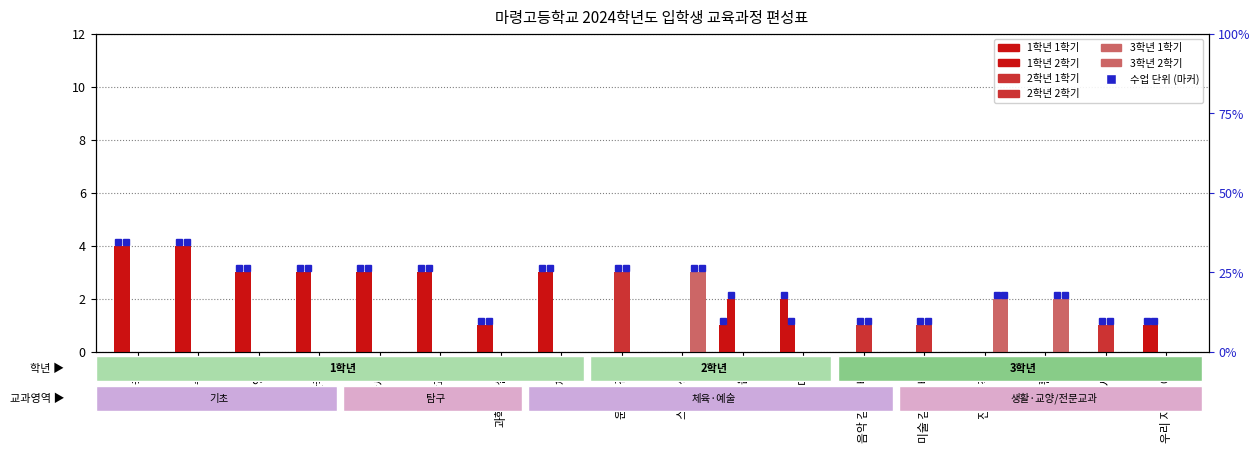

At how many categories does at least one series exceed 3?

2